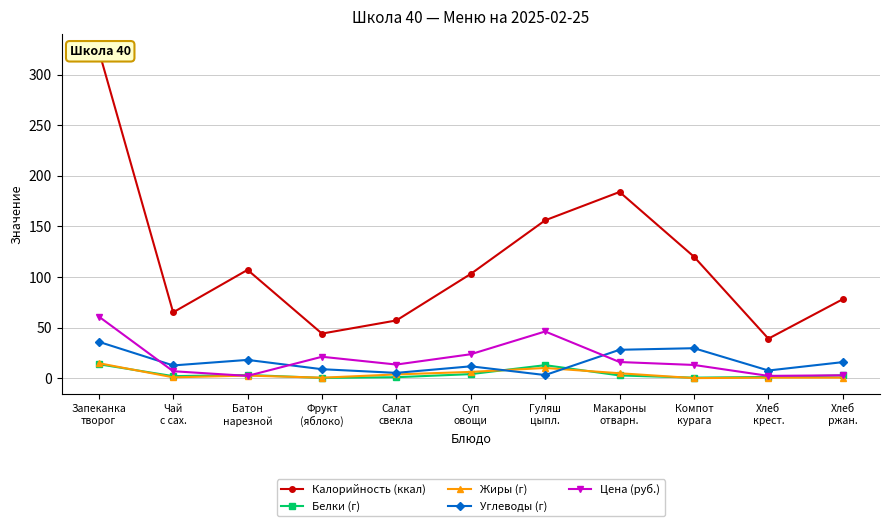

True or false: Цена (руб.) and Калорийность (ккал) intersect in this chart.

False